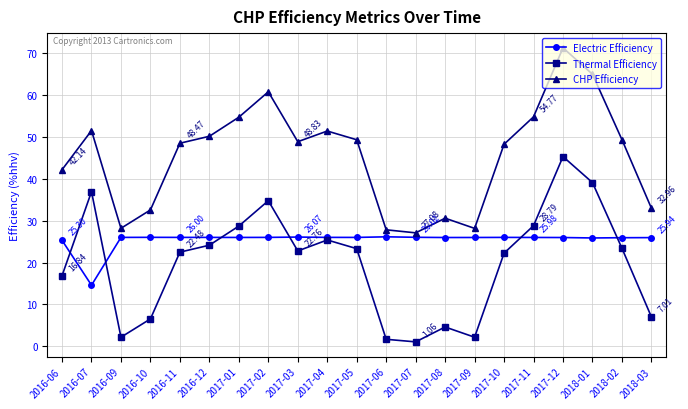

In Thermal Efficiency, how many points are higher than both neighbors (excluding endpoints)?

5